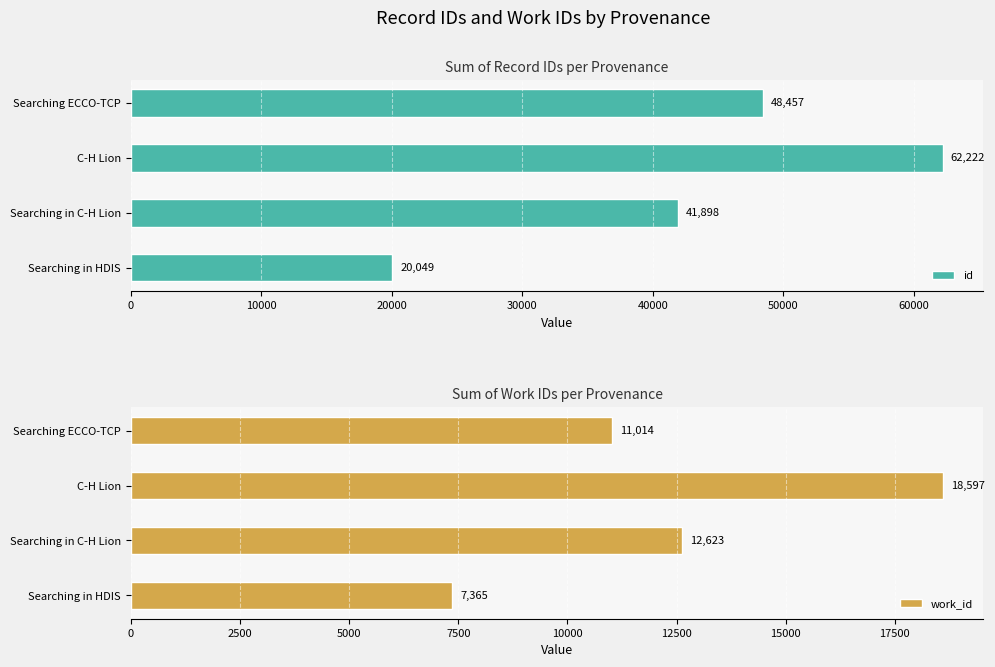

What is the sum of all id values?

172626